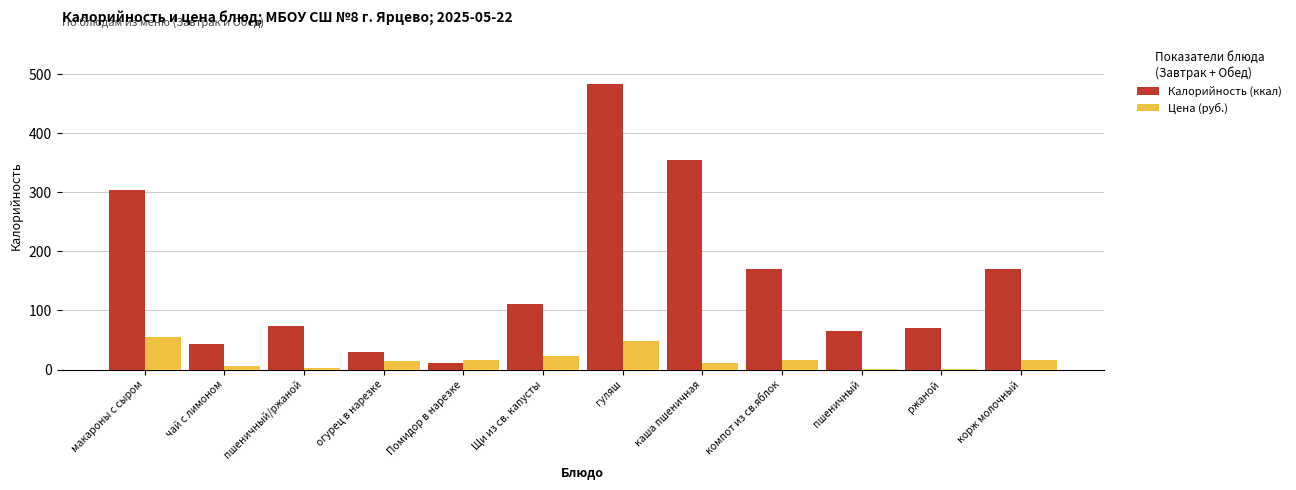

Between пшеничный/ржаной and Щи из св. капусты, which series saw the biggest shift?

Калорийность (ккал)